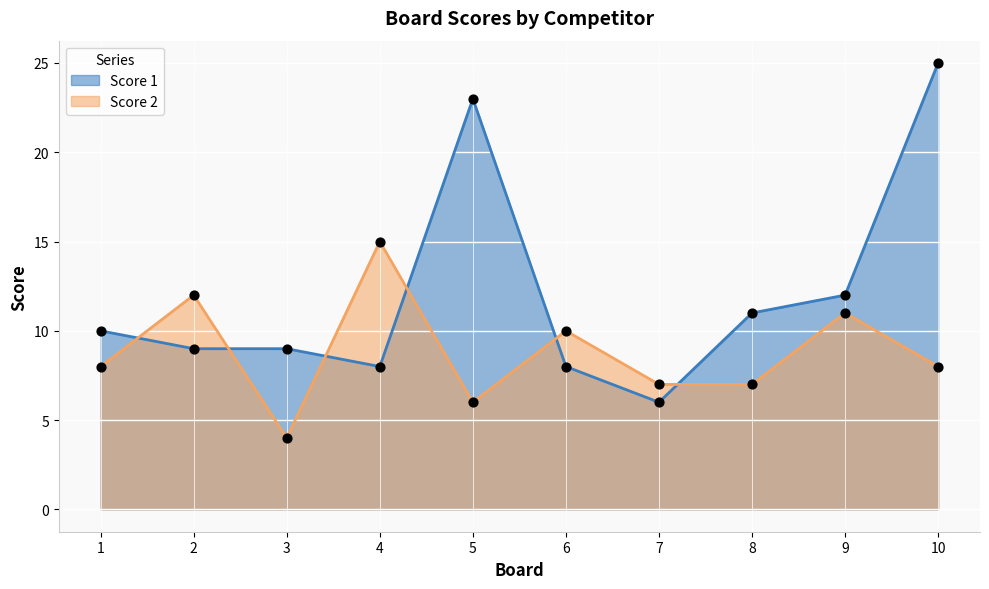

Which series has the largest total across all categories?

Score 1